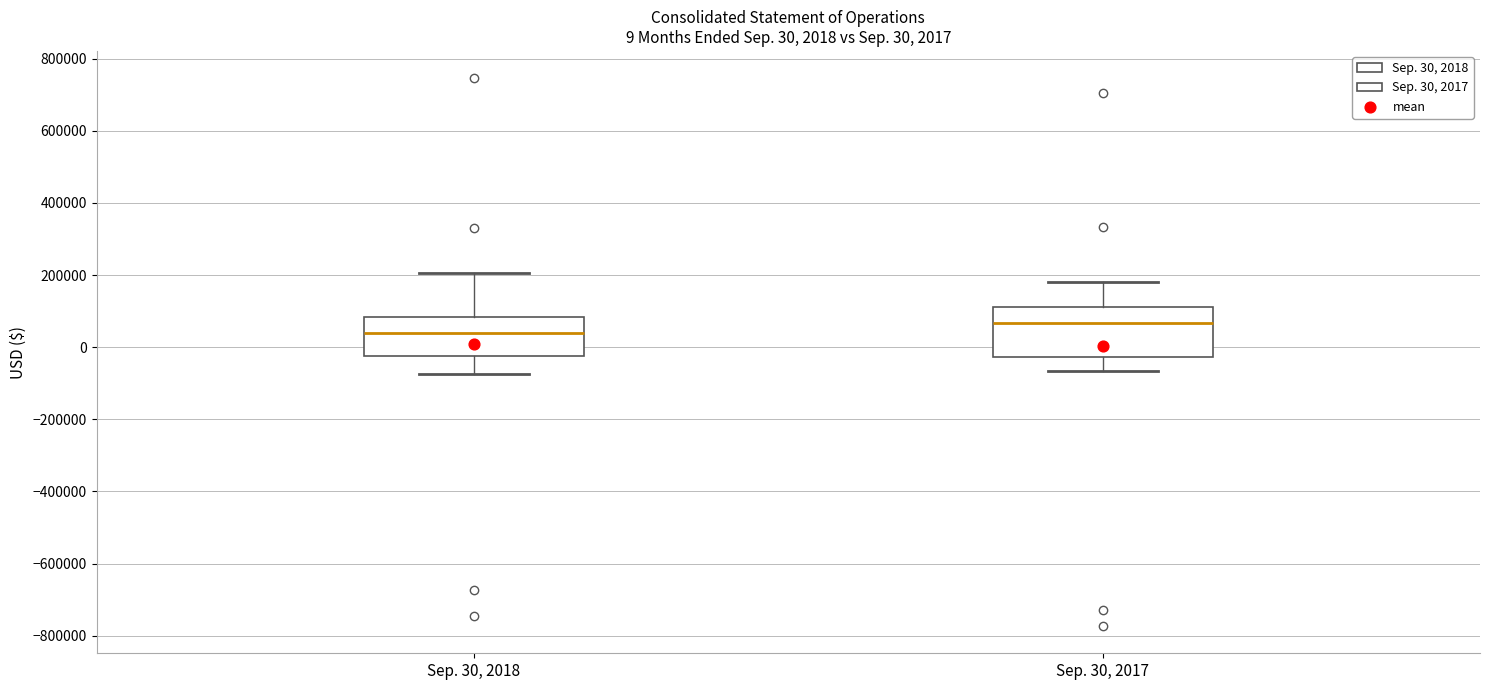

Which box has the lowest median line?

Sep. 30, 2018